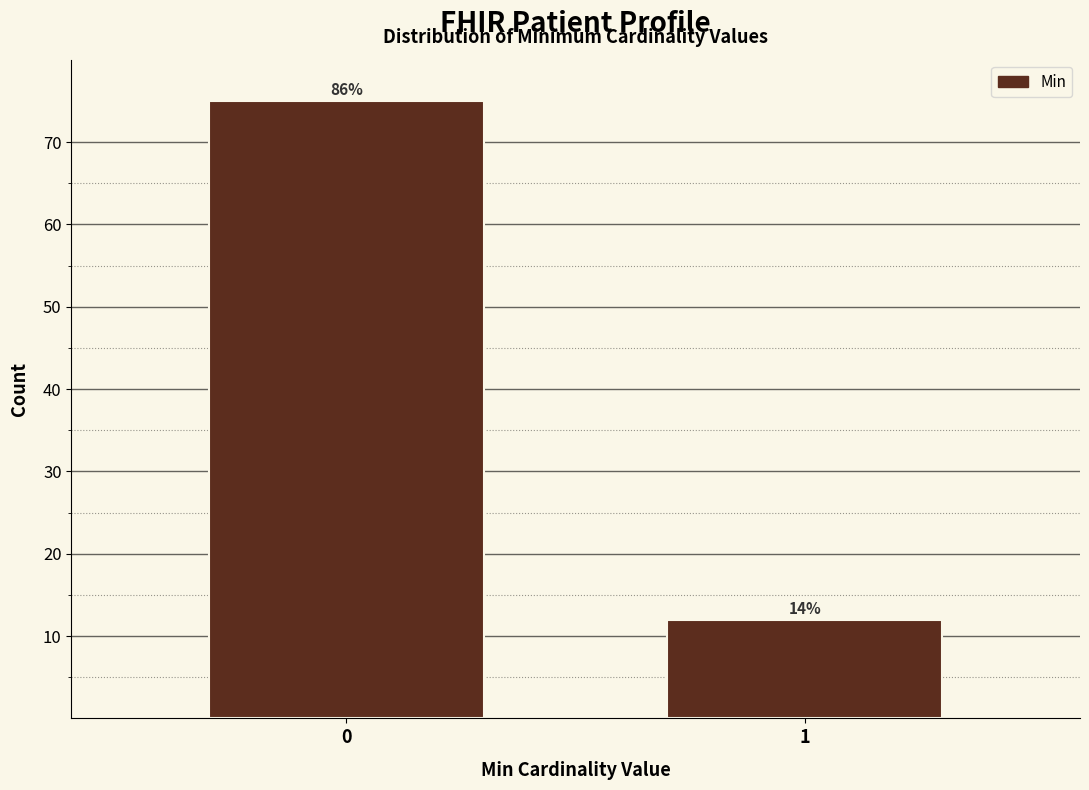

How many bars are there in total?

2